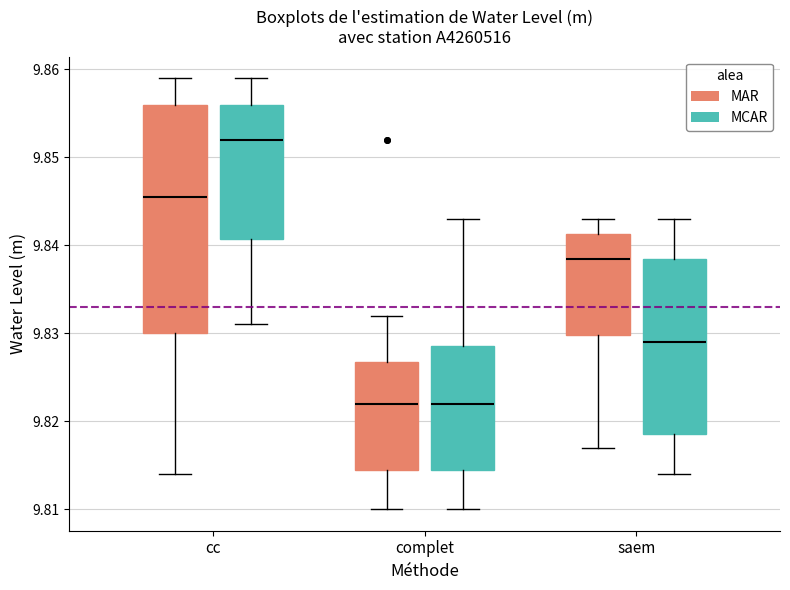

Reading left to right, read every box against the y-axis: the position of its median line, the range the box covers, and the ends of its whiskers. The values are not printed on the chart, so give them approximately, as read against the axis.

cc (MAR): median 9.846, box 9.830 to 9.856, whiskers 9.814 to 9.859
cc (MCAR): median 9.852, box 9.841 to 9.856, whiskers 9.831 to 9.859
complet (MAR): median 9.822, box 9.815 to 9.827, whiskers 9.810 to 9.832
complet (MCAR): median 9.822, box 9.815 to 9.829, whiskers 9.810 to 9.843
saem (MAR): median 9.839, box 9.830 to 9.841, whiskers 9.817 to 9.843
saem (MCAR): median 9.829, box 9.819 to 9.839, whiskers 9.814 to 9.843